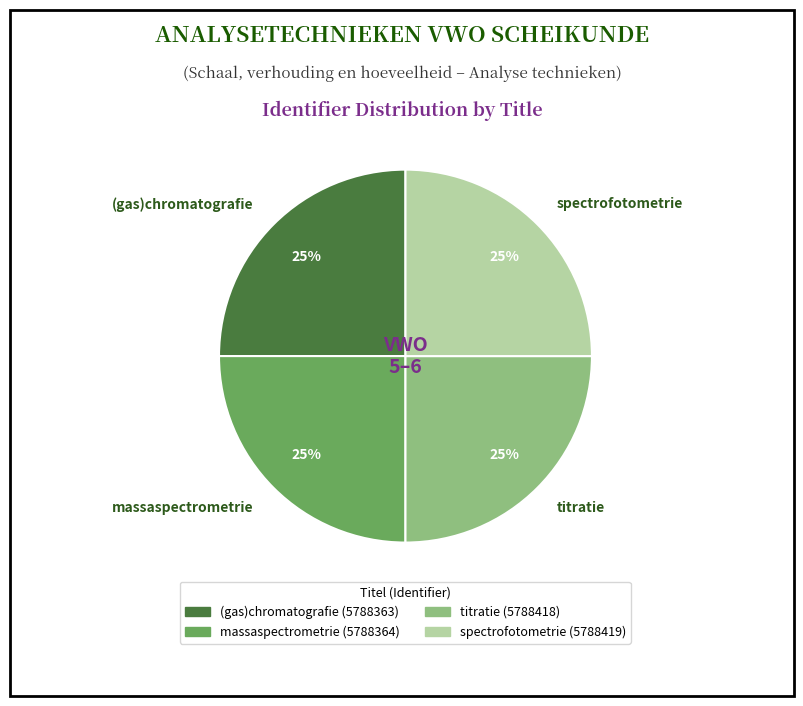

What percentage is the (gas)chromatografie slice, to the nearest percent?

25%